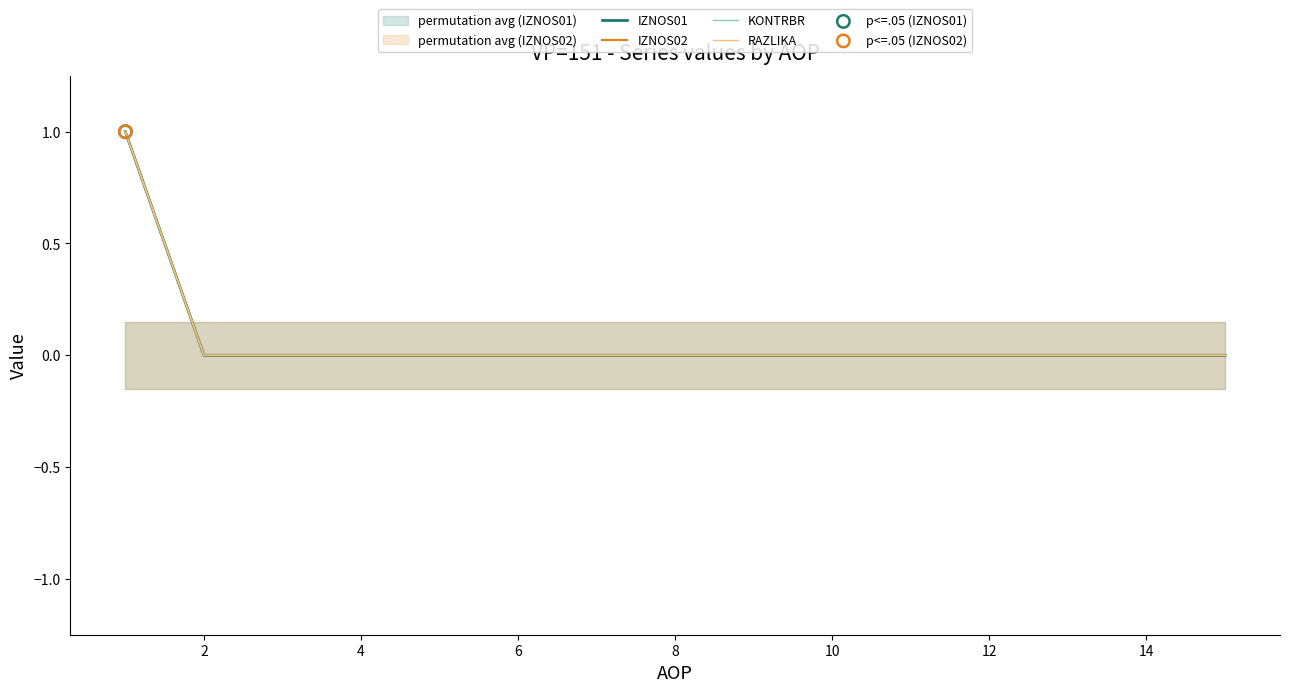

Which series has the largest Y range (max minus min)?

IZNOS01